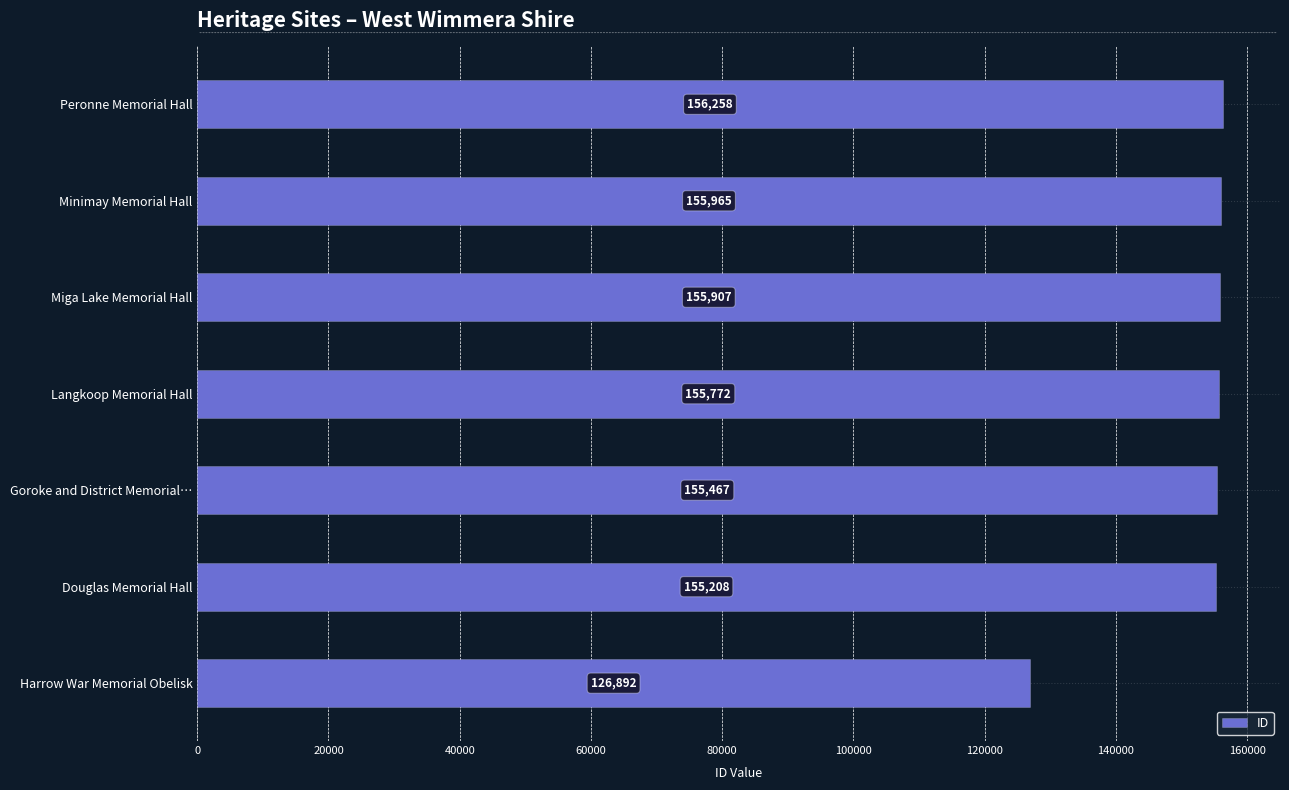

Rank the categories by ID value from highest to lowest.

Peronne Memorial Hall, Minimay Memorial Hall, Miga Lake Memorial Hall, Langkoop Memorial Hall, Goroke and District Memorial…, Douglas Memorial Hall, Harrow War Memorial Obelisk